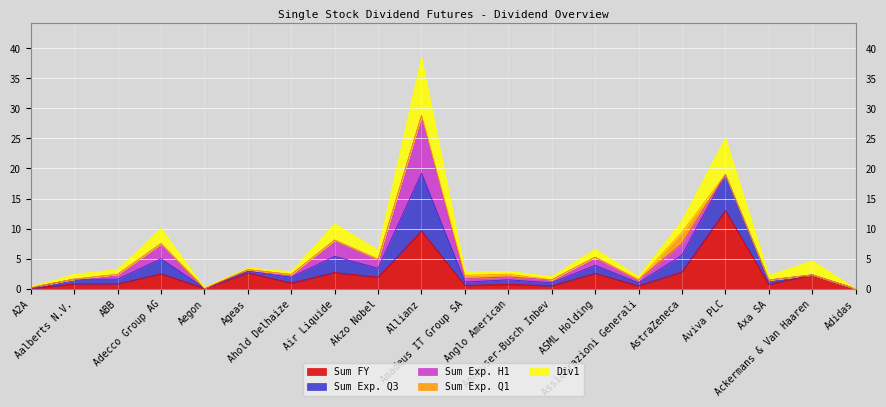

Is it true that Sum Exp. Q3 equals 0.2 at Aegon?

False